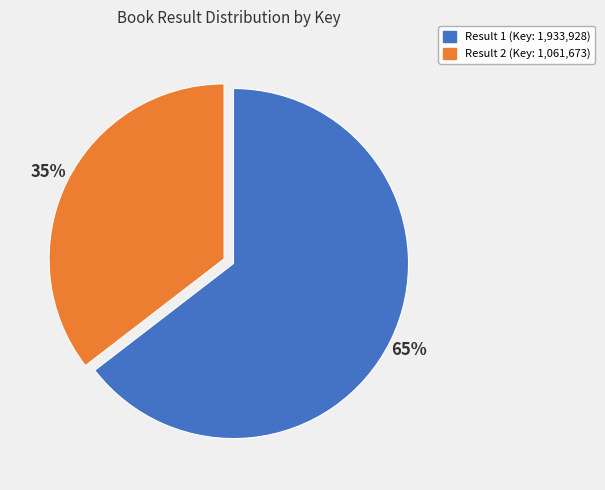

Is there a majority slice in this chart?

Yes